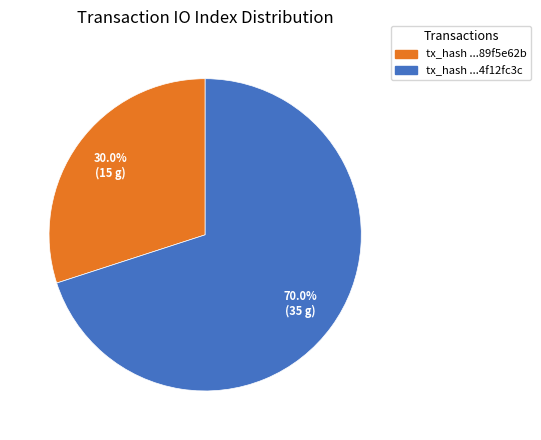

Is there a majority slice in this chart?

Yes